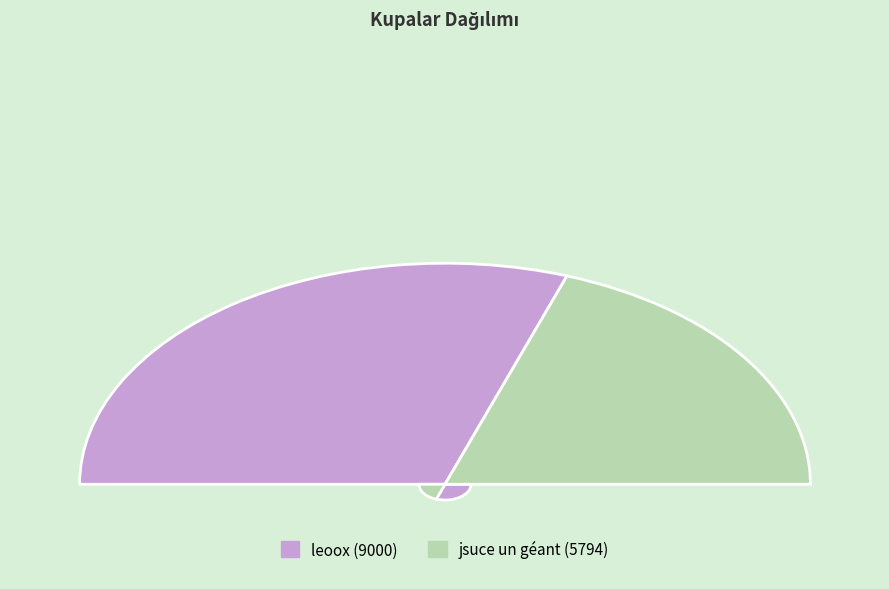

How many slices are in this pie chart?

2